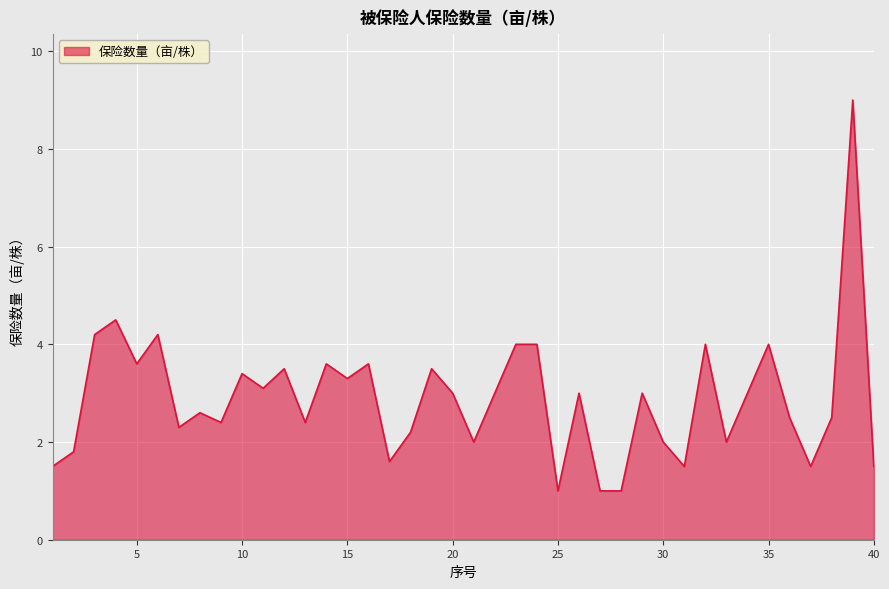

What is the smallest value displayed?

1.0